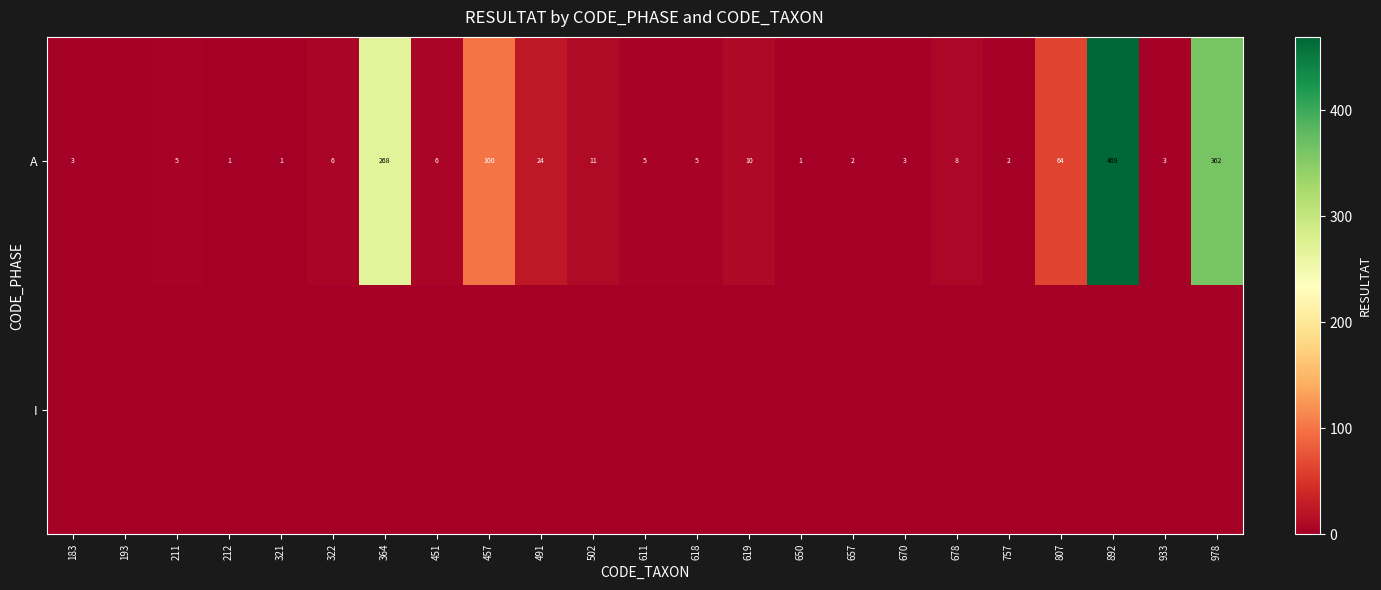

The value of A at 611 is 3. True or false?

False